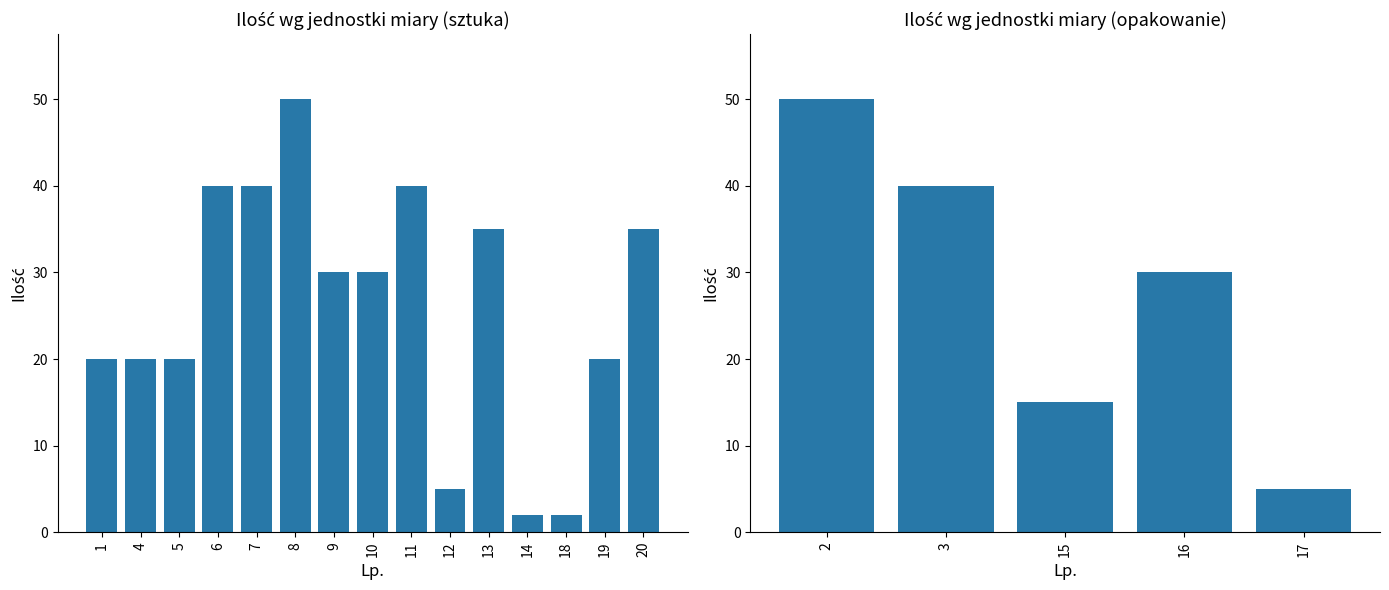

What is the sum of all values?

529